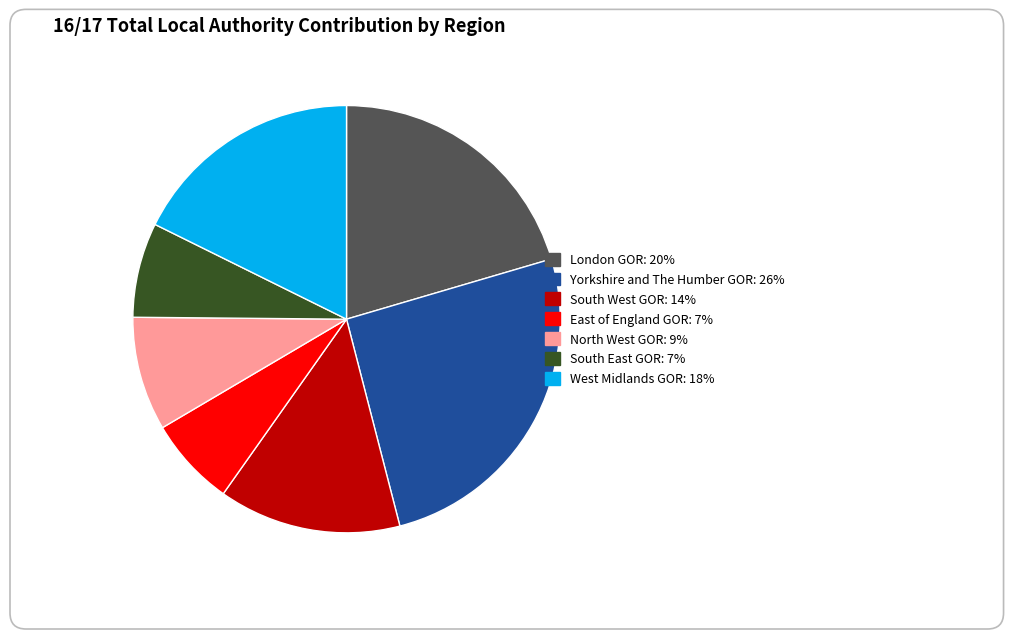

How many segments does this pie chart have?

7